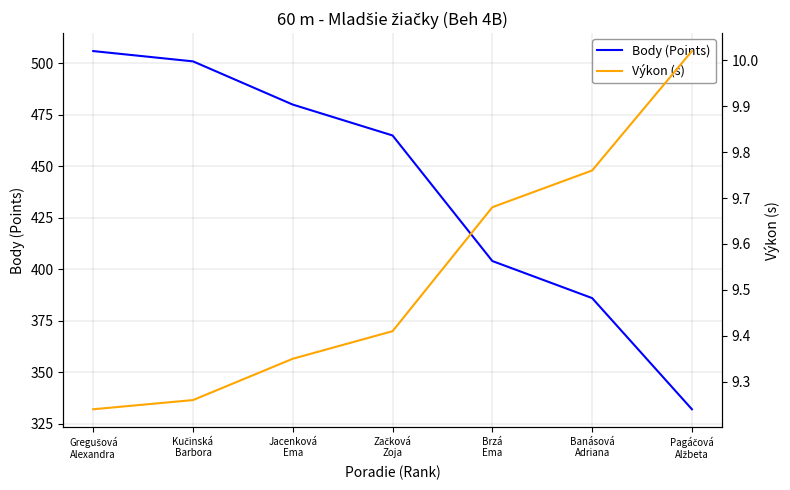

True or false: Body (Points) and Výkon (s) intersect in this chart.

False